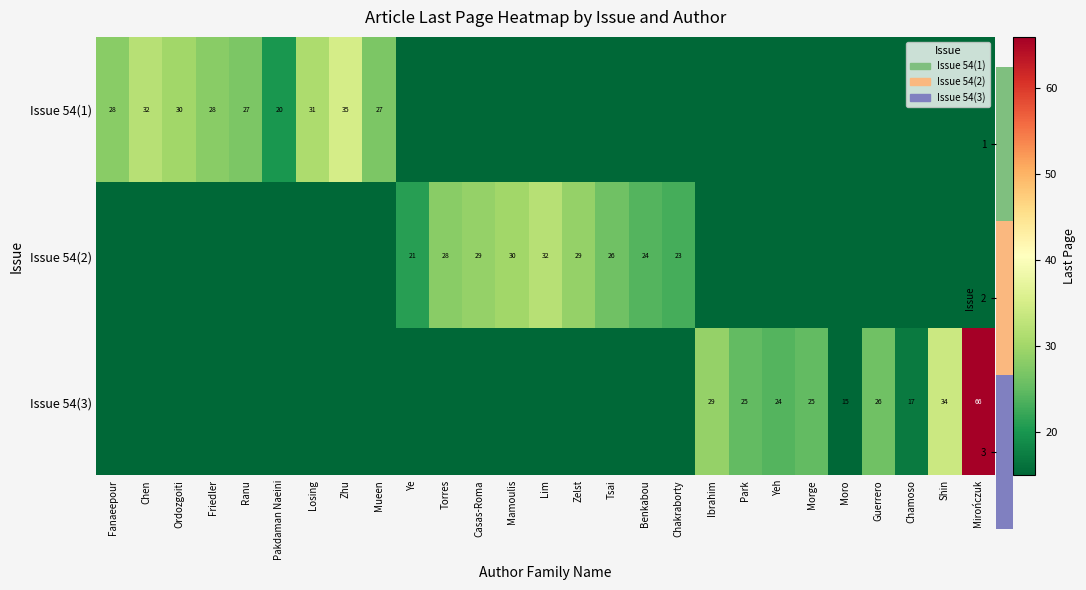

The Issue 54(1) series shows 42 at Friedler. True or false?

False